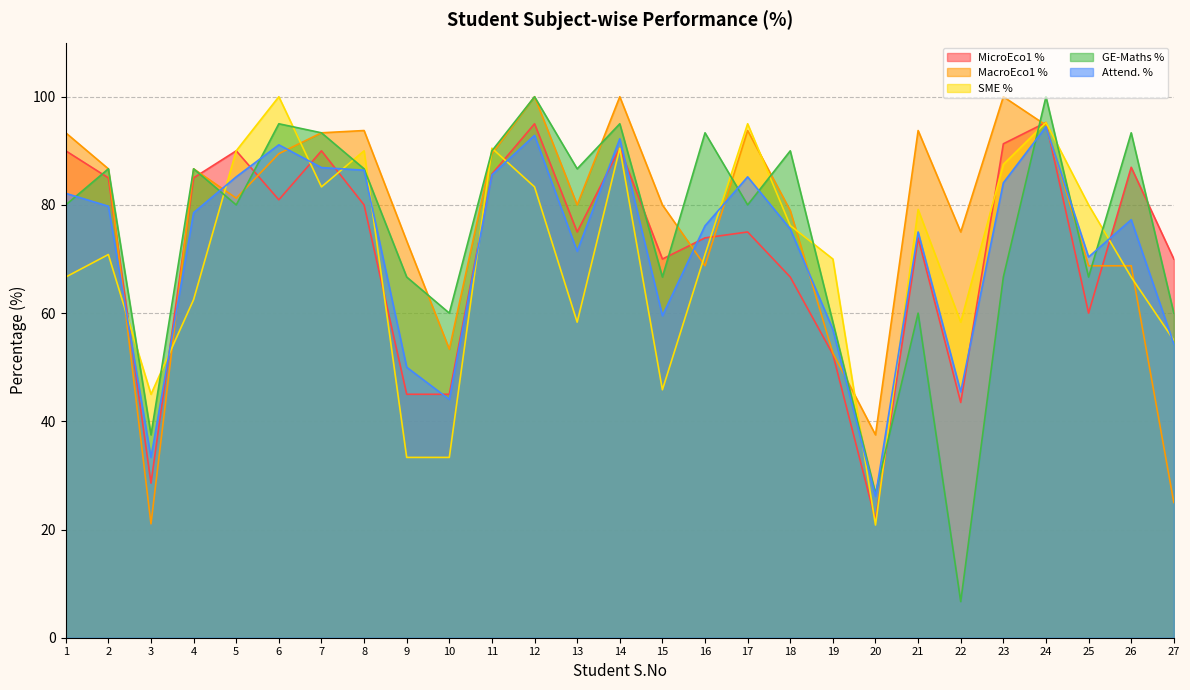

The SME % series shows 51.5 at 18. True or false?

False